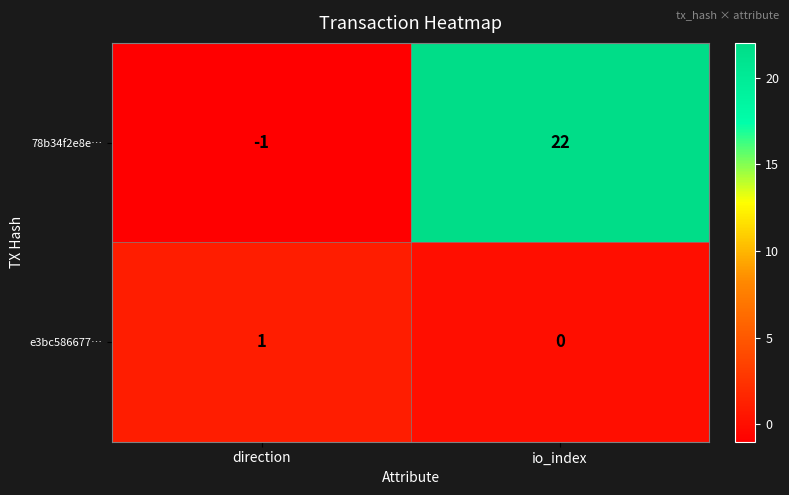

Reading left to right, list all the values displayed in this chart.

78b34f2e8e…: direction=-1	io_index=22
e3bc586677…: direction=1	io_index=0